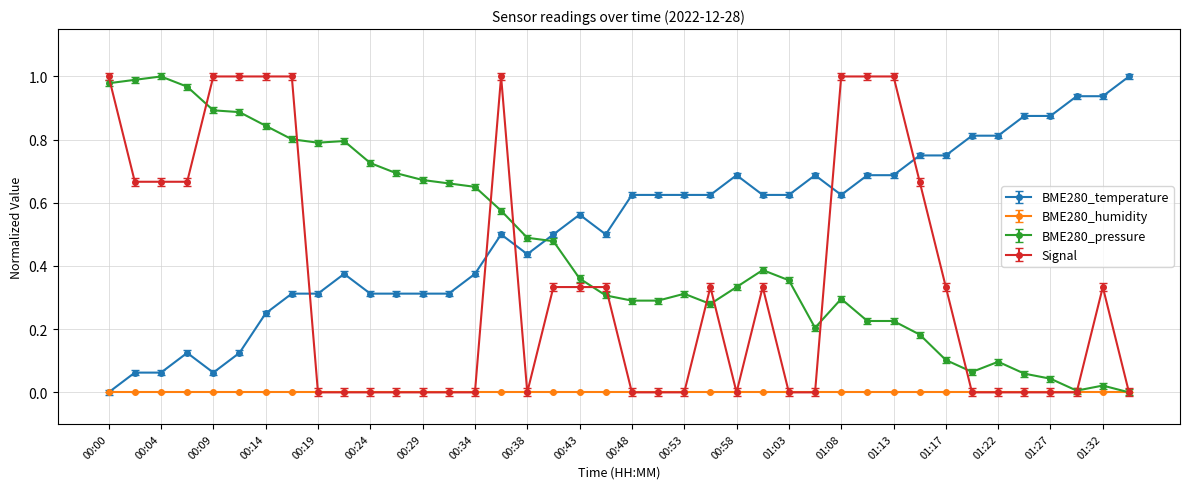

True or false: Signal and BME280_temperature cross at least once.

True